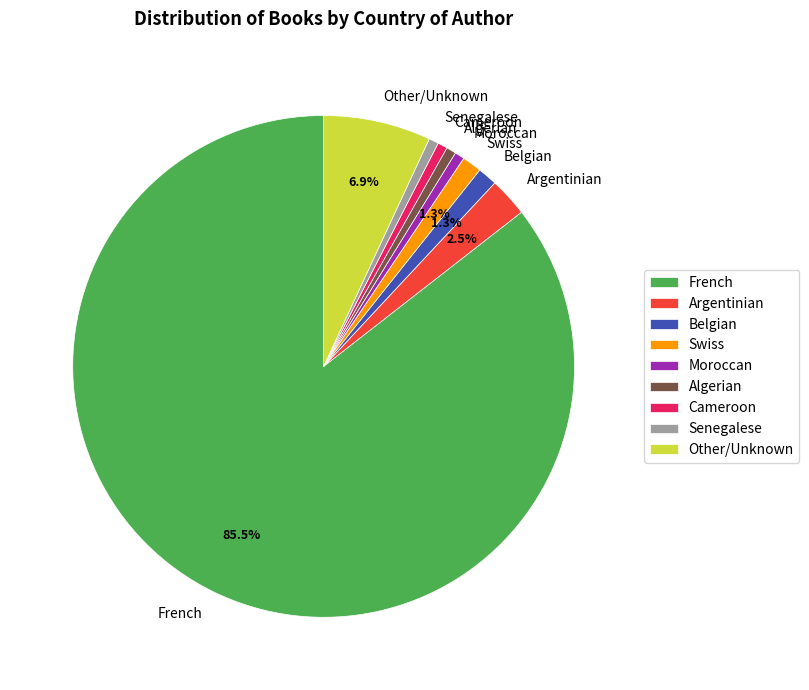

What percentage is NOT represented by Argentinian?

97.5%